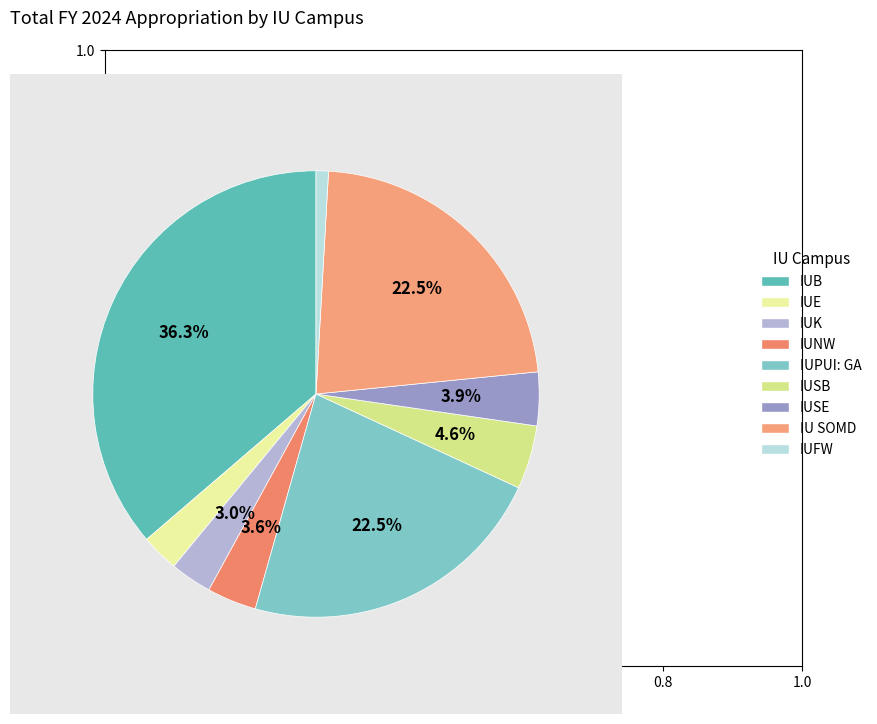

Does IUPUI: GA represent more than half of the total?

No